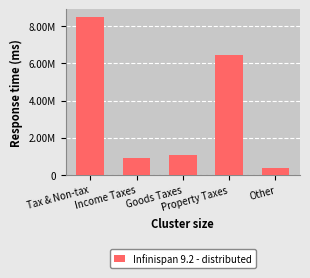

At which label is the value closest to 4439949?

Property Taxes